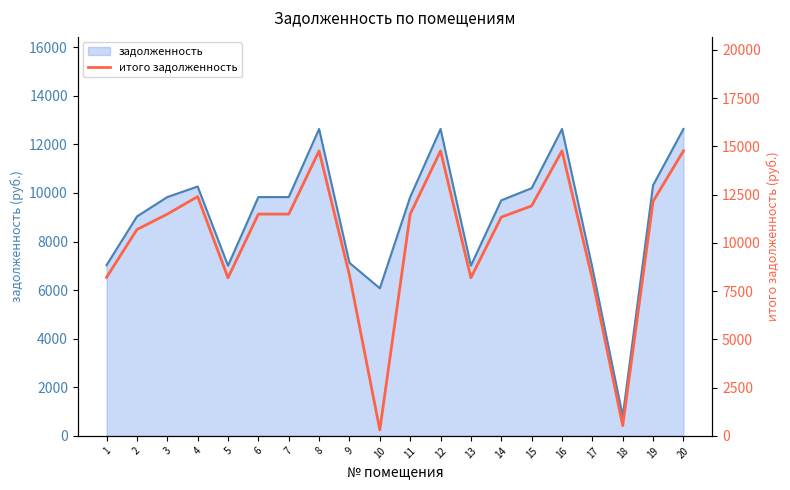

What is the difference between the second highest and minimum values?

14459.9